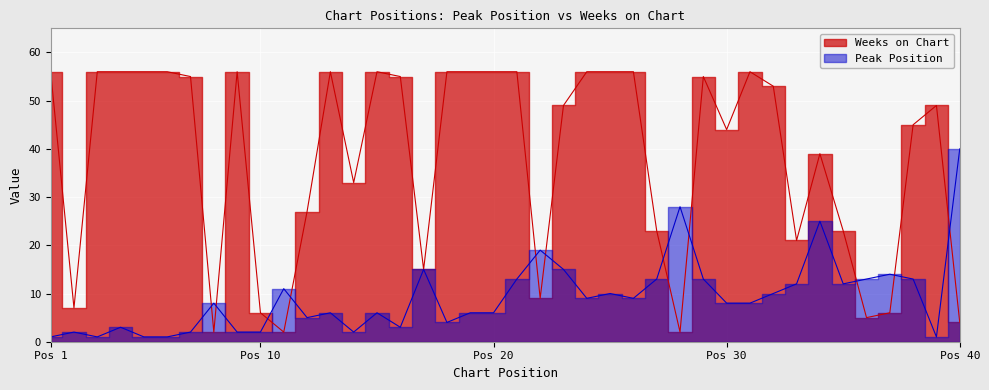

What are all the series names shown in the legend?

Peak Position, Weeks on Chart